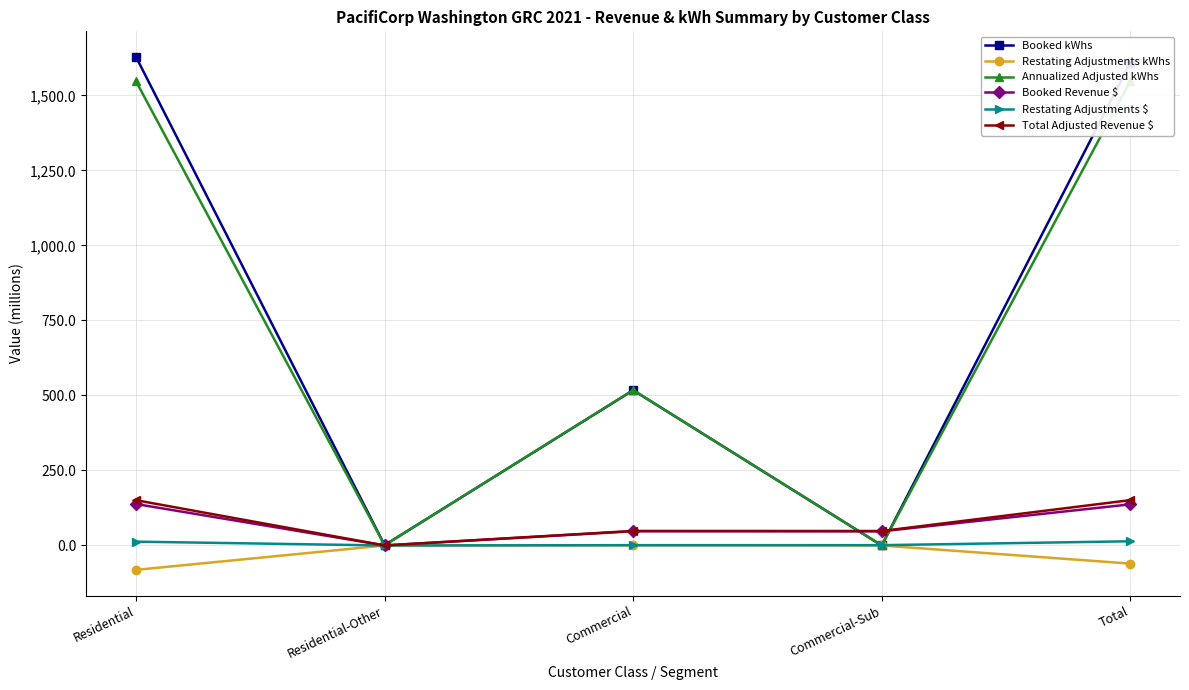

Is it true that Restating Adjustments kWhs equals -31.8 at Total?

False